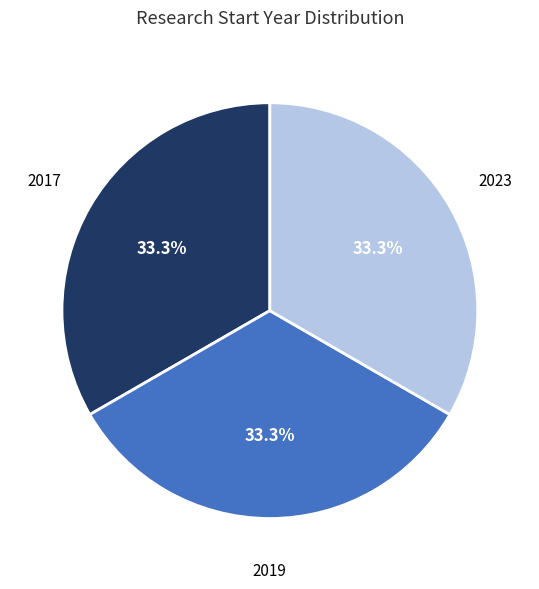

How many segments does this pie chart have?

3